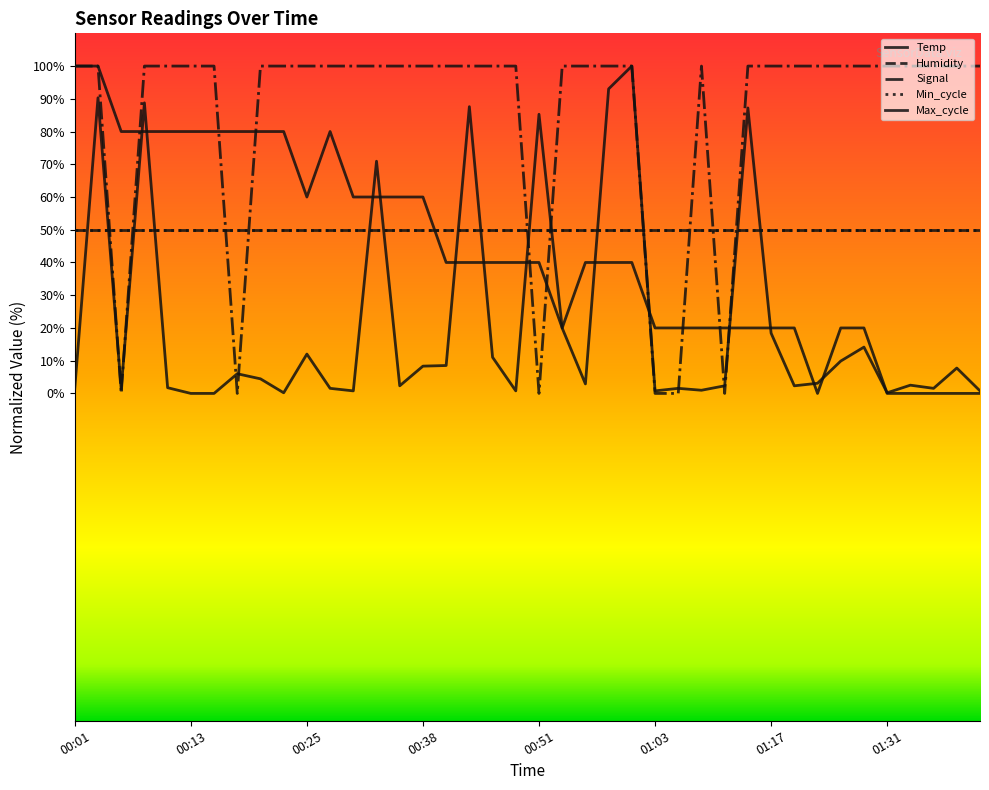

What is the value of the Temp point at the 7th from the left?

80.0